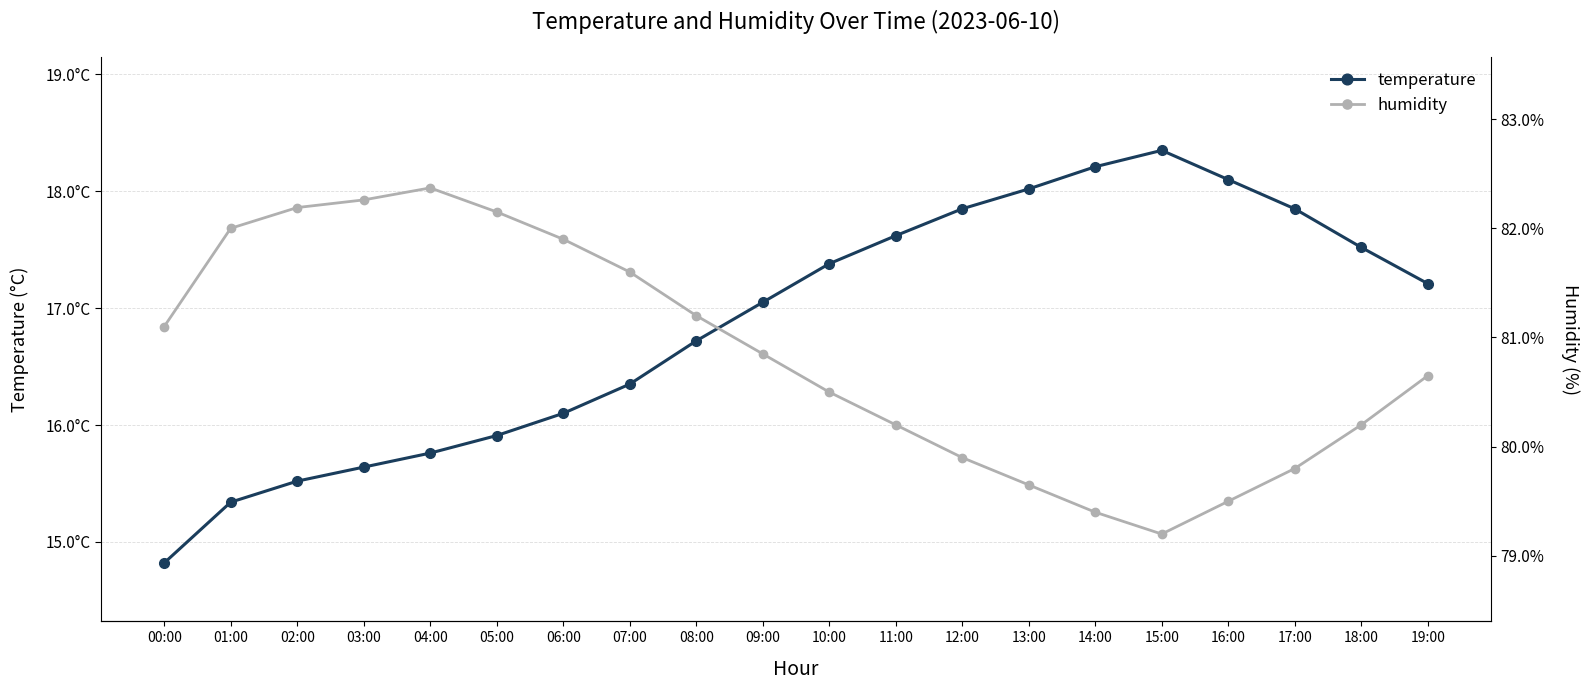

What is the difference between the maximum and minimum values in the humidity series?

3.2